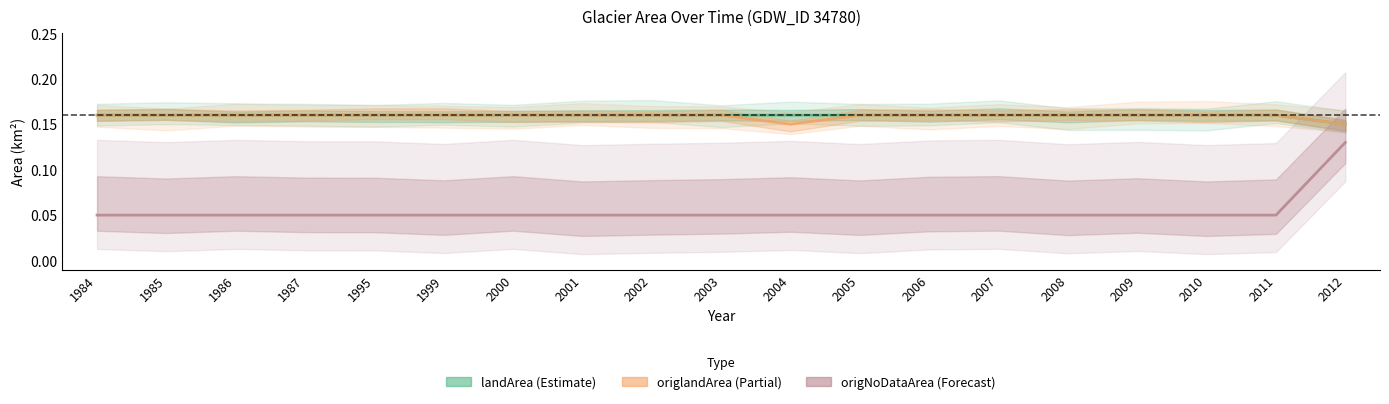

What are all the series names shown in the legend?

landArea, origlandArea, origNoDataArea